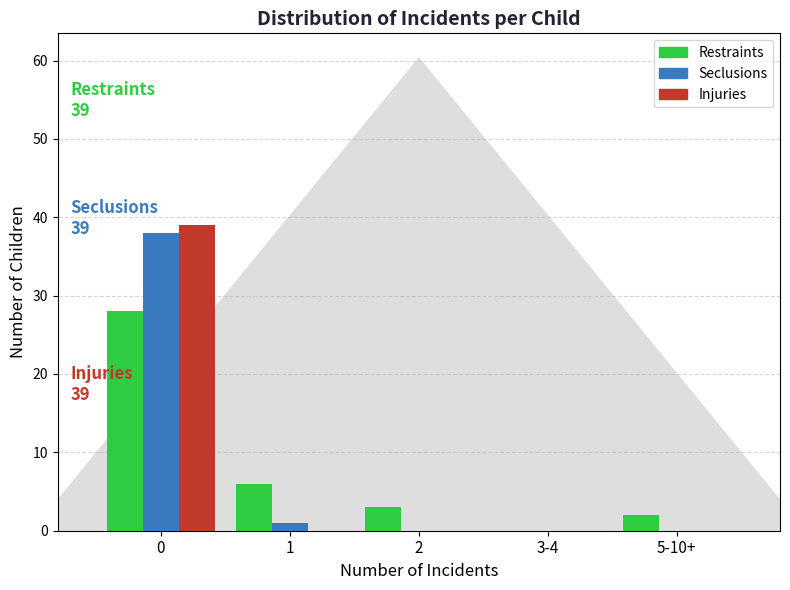

Reading right to left, list all the values displayed in this chart.

Restraints: 5-10+=2	3-4=0	2=3	1=6	0=28
Seclusions: 5-10+=0	3-4=0	2=0	1=1	0=38
Injuries: 5-10+=0	3-4=0	2=0	1=0	0=39